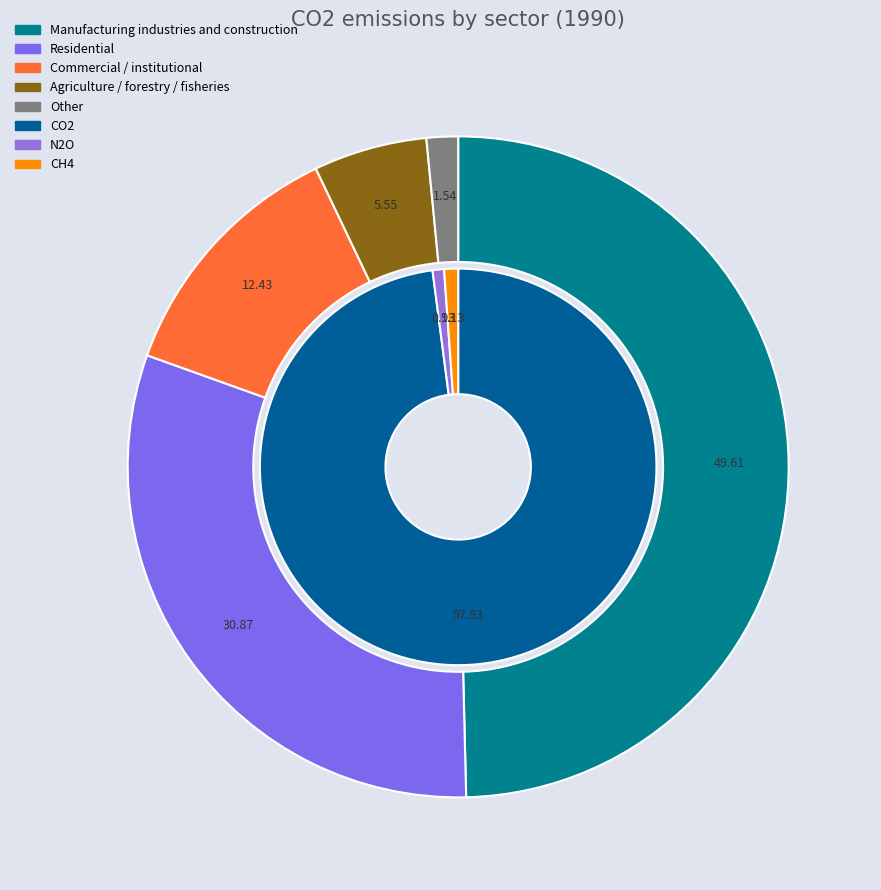

Count the number of slices in the pie.

5